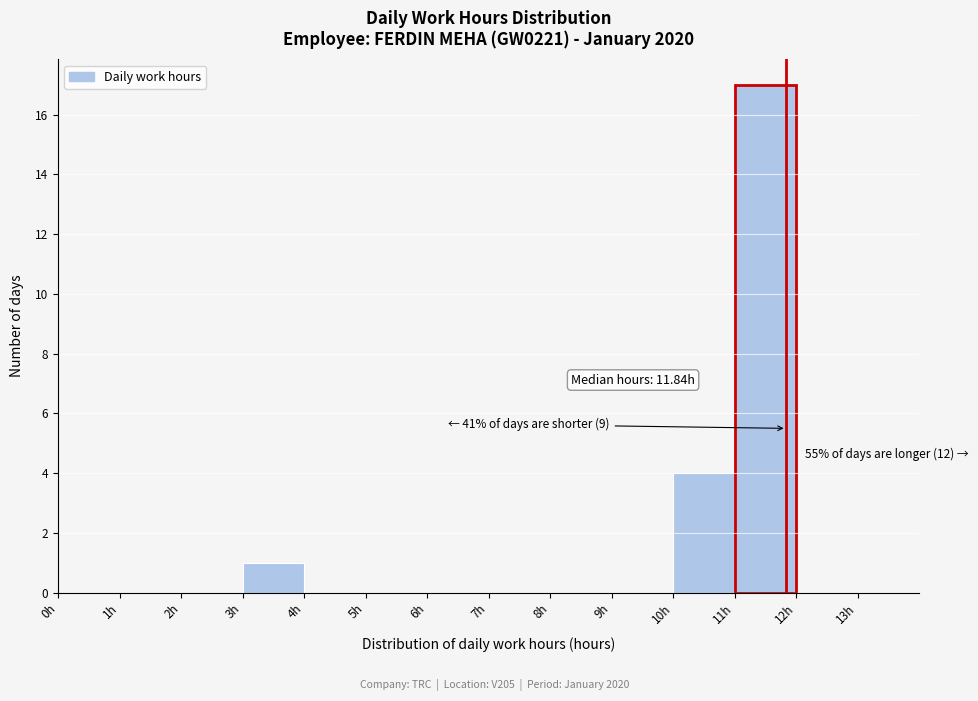

Which range on the x-axis has the tallest bar?

11 to 12